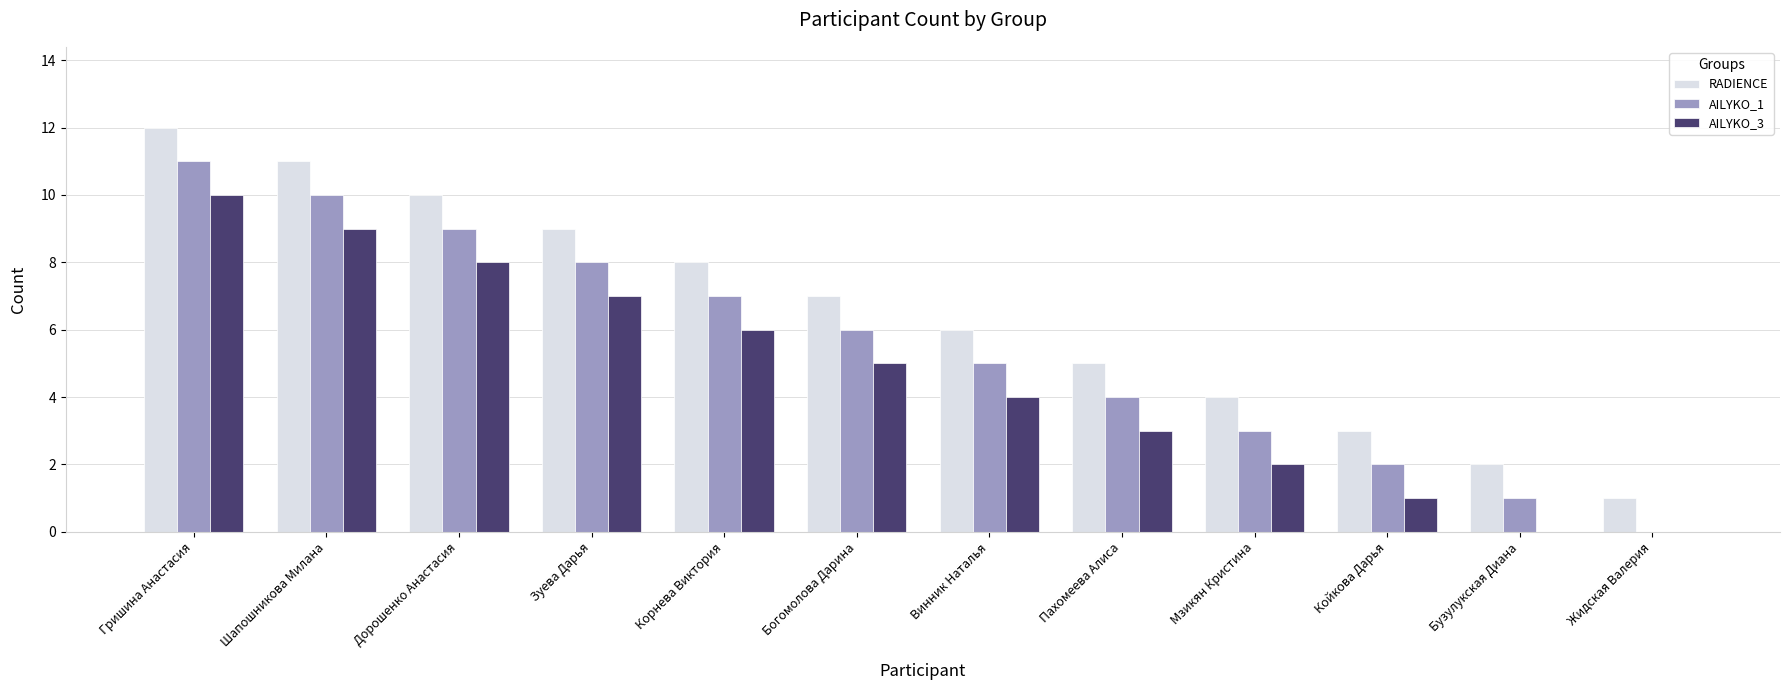

What is the sum of all RADIENCE values?

78